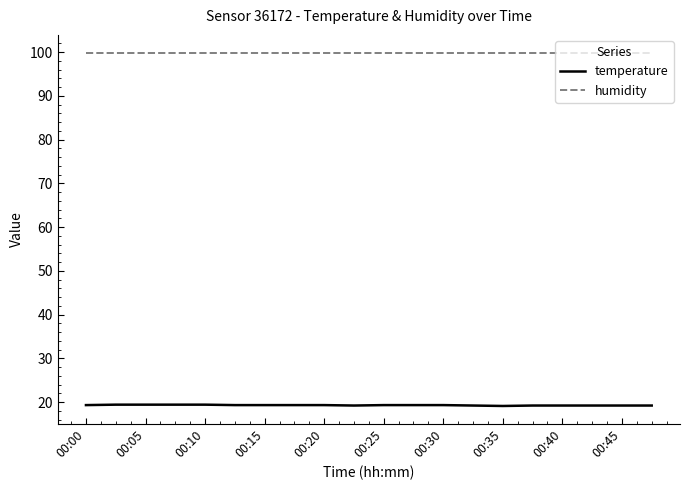

List the series in order of their peak value, lowest first.

temperature, humidity